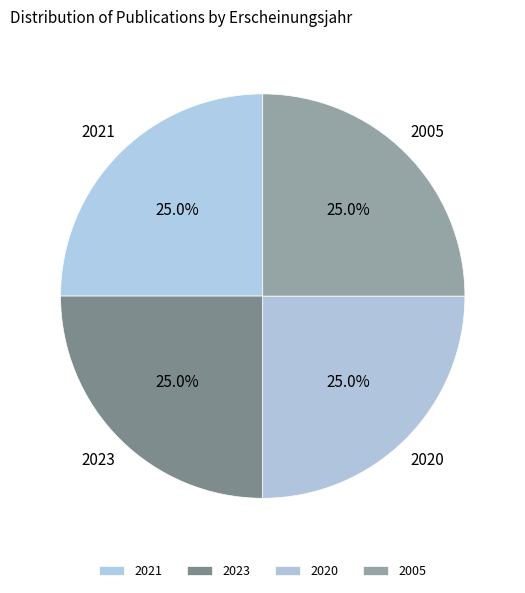

To the nearest percent, what percentage of the pie is 2021?

25%